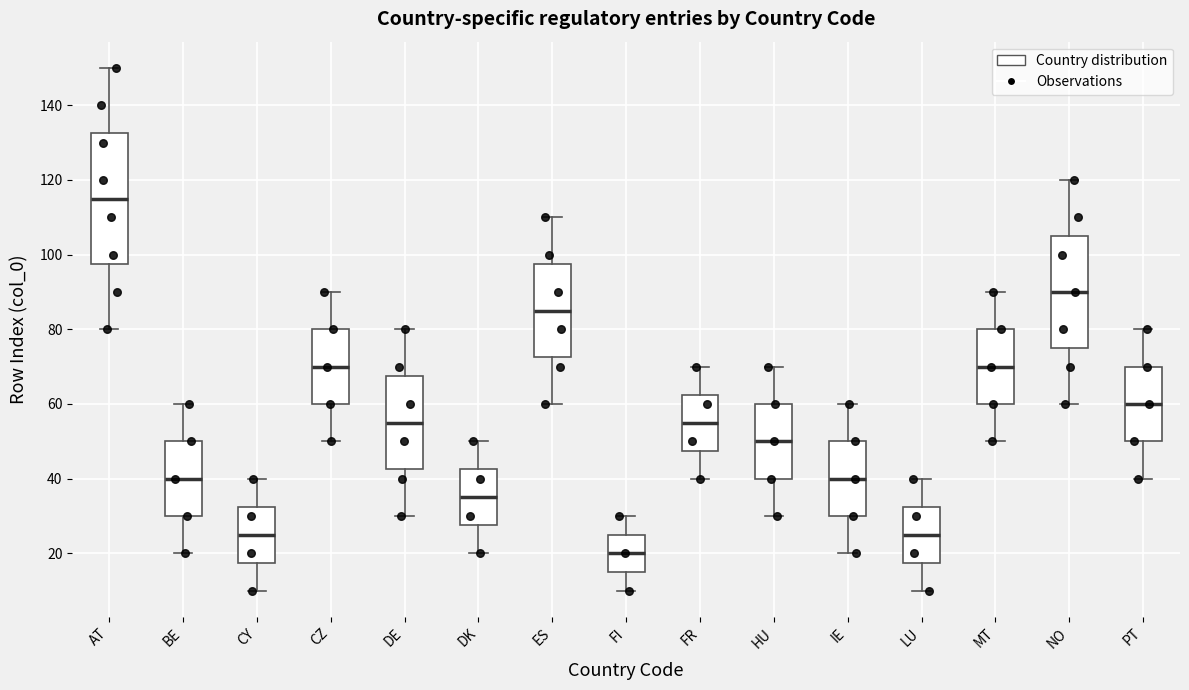

Where does the upper whisker of the box for NO end on the y-axis? The values are not printed on the chart, so give them approximately, as read against the axis.

120